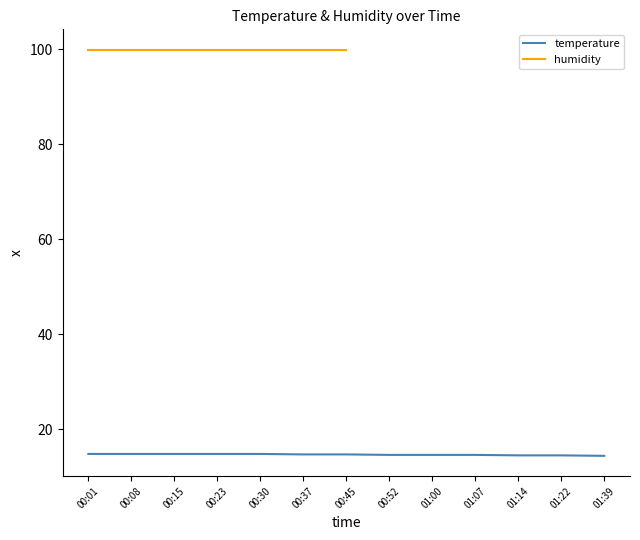

Reading left to right, what are all the values shown in this chart?

00:01=14.8	00:08=14.8	00:15=14.8	00:23=14.8	00:30=14.8	00:37=14.7	00:45=14.7	00:52=14.6	01:00=14.6	01:07=14.6	01:14=14.5	01:22=14.5	01:39=14.4